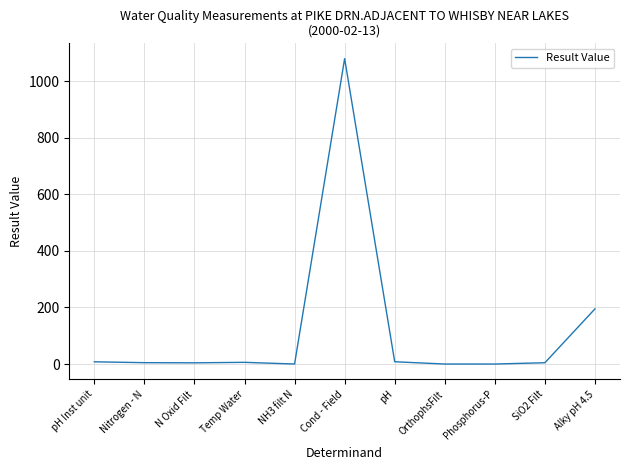

What position from the left is Cond - Field?

6